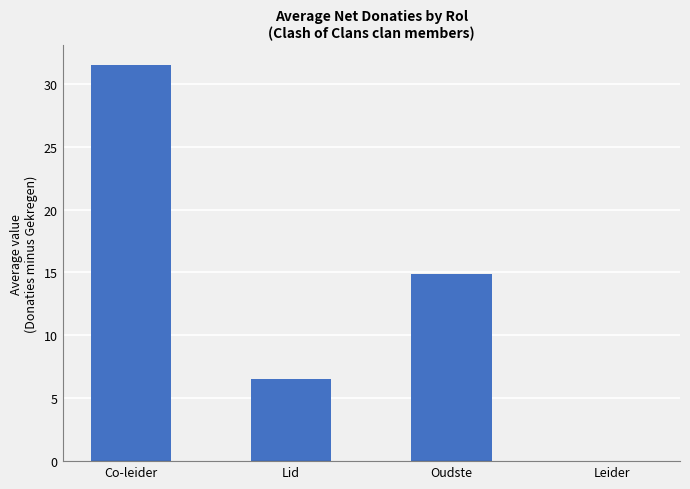

What is the greatest value displayed?

31.5